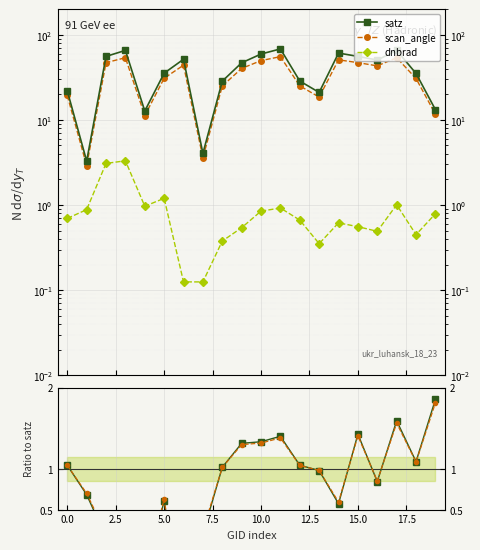

What position from the right is 10?

10